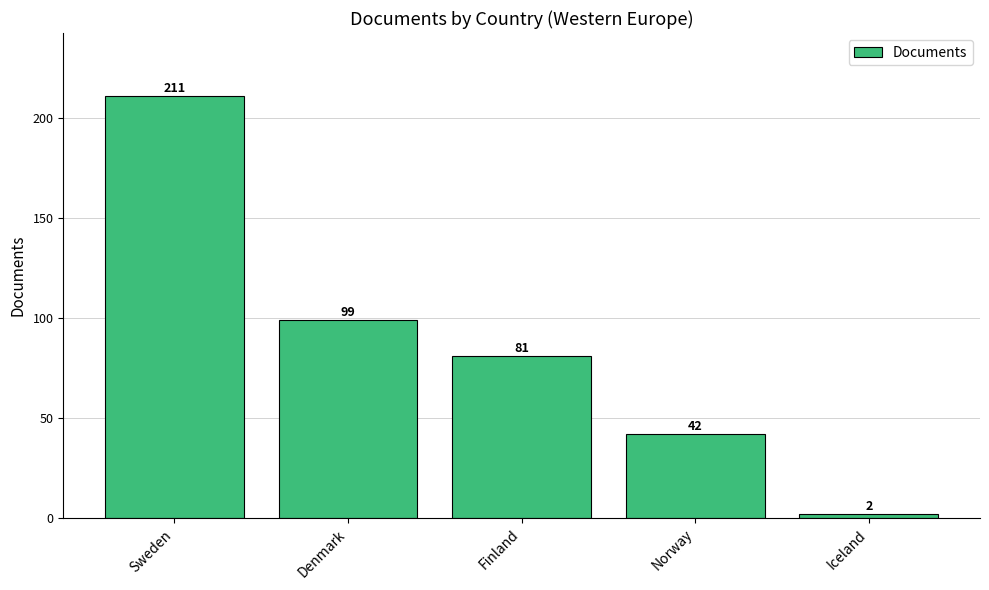

Approximately how many times larger is the value at Finland compared to Sweden?

0.4